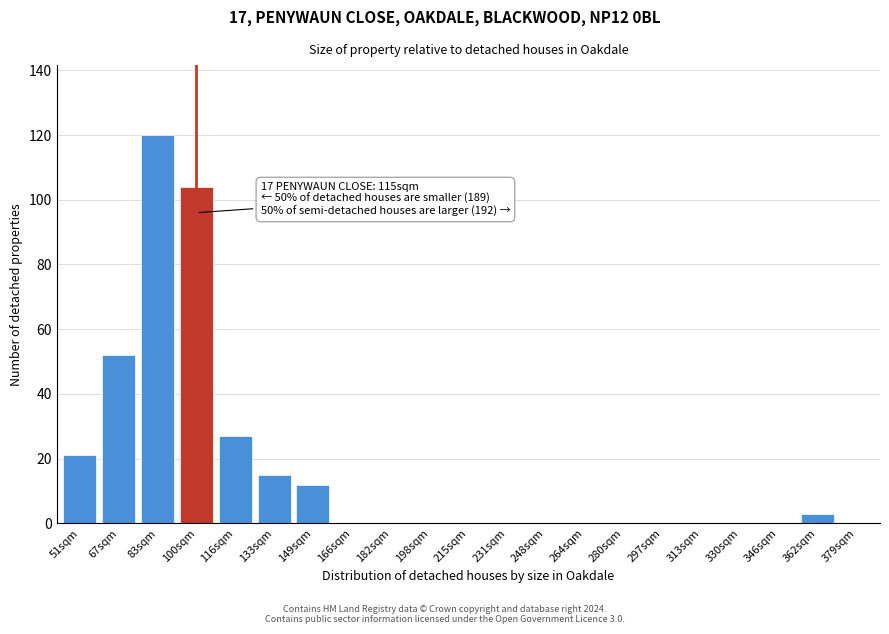

Reading right to left, transcribe all the data shown in this chart.

379sqm=0	362sqm=3	346sqm=0	330sqm=0	313sqm=0	297sqm=0	280sqm=0	264sqm=0	248sqm=0	231sqm=0	215sqm=0	198sqm=0	182sqm=0	166sqm=0	149sqm=12	133sqm=15	116sqm=27	100sqm=104	83sqm=120	67sqm=52	51sqm=21